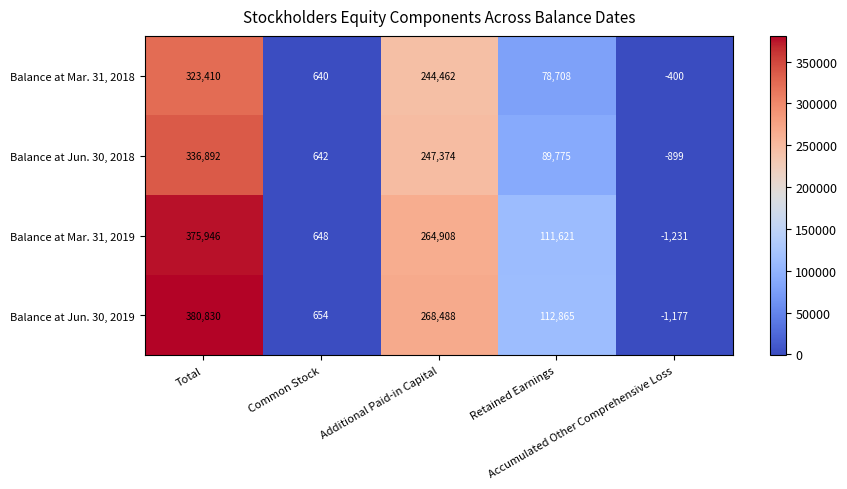

What is the lowest value of the Balance at Mar. 31, 2019 series?

-1231